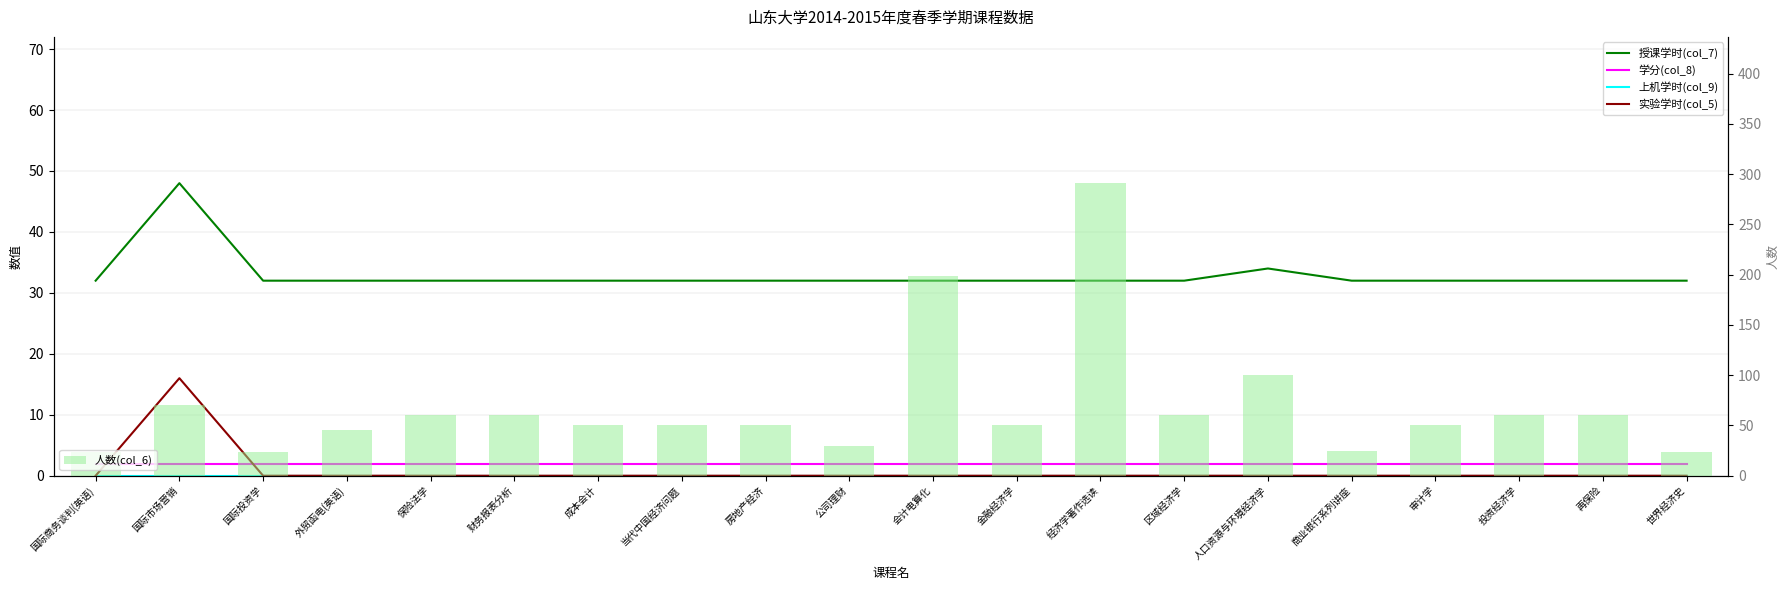

Does the chart contain any negative values?

No